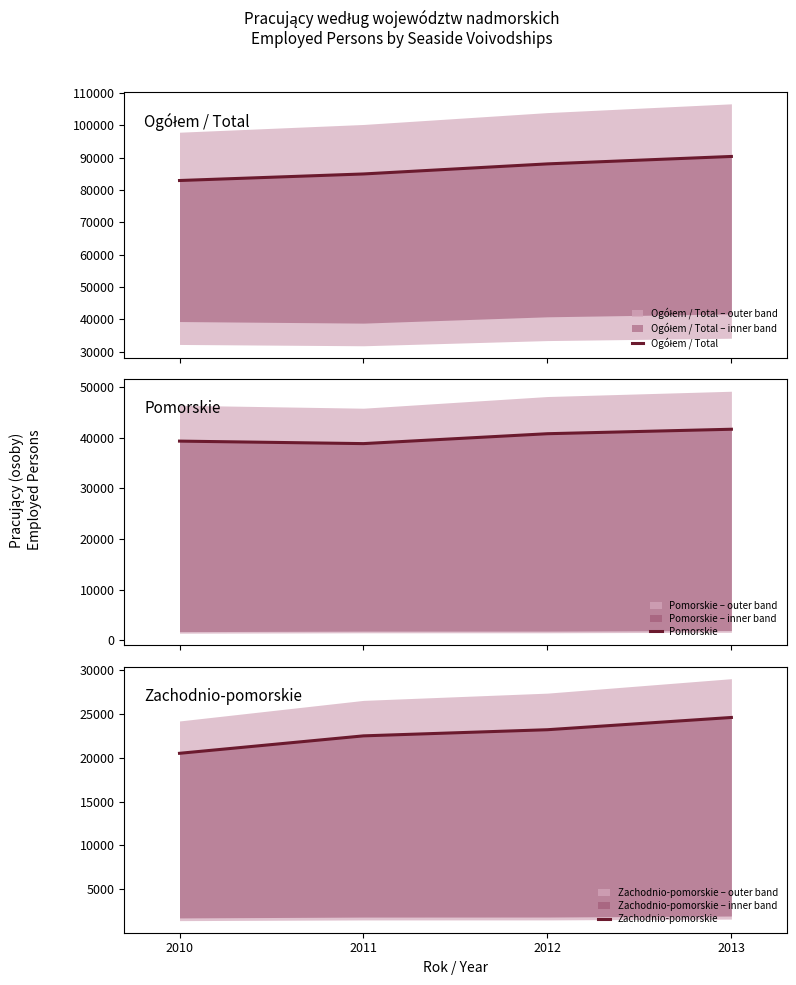

Between 2010 and 2013, which is larger?

2013